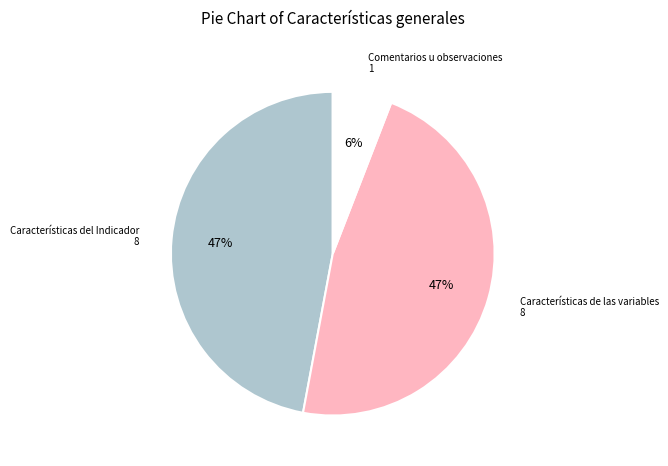

Is there any slice that represents more than half of the pie?

No